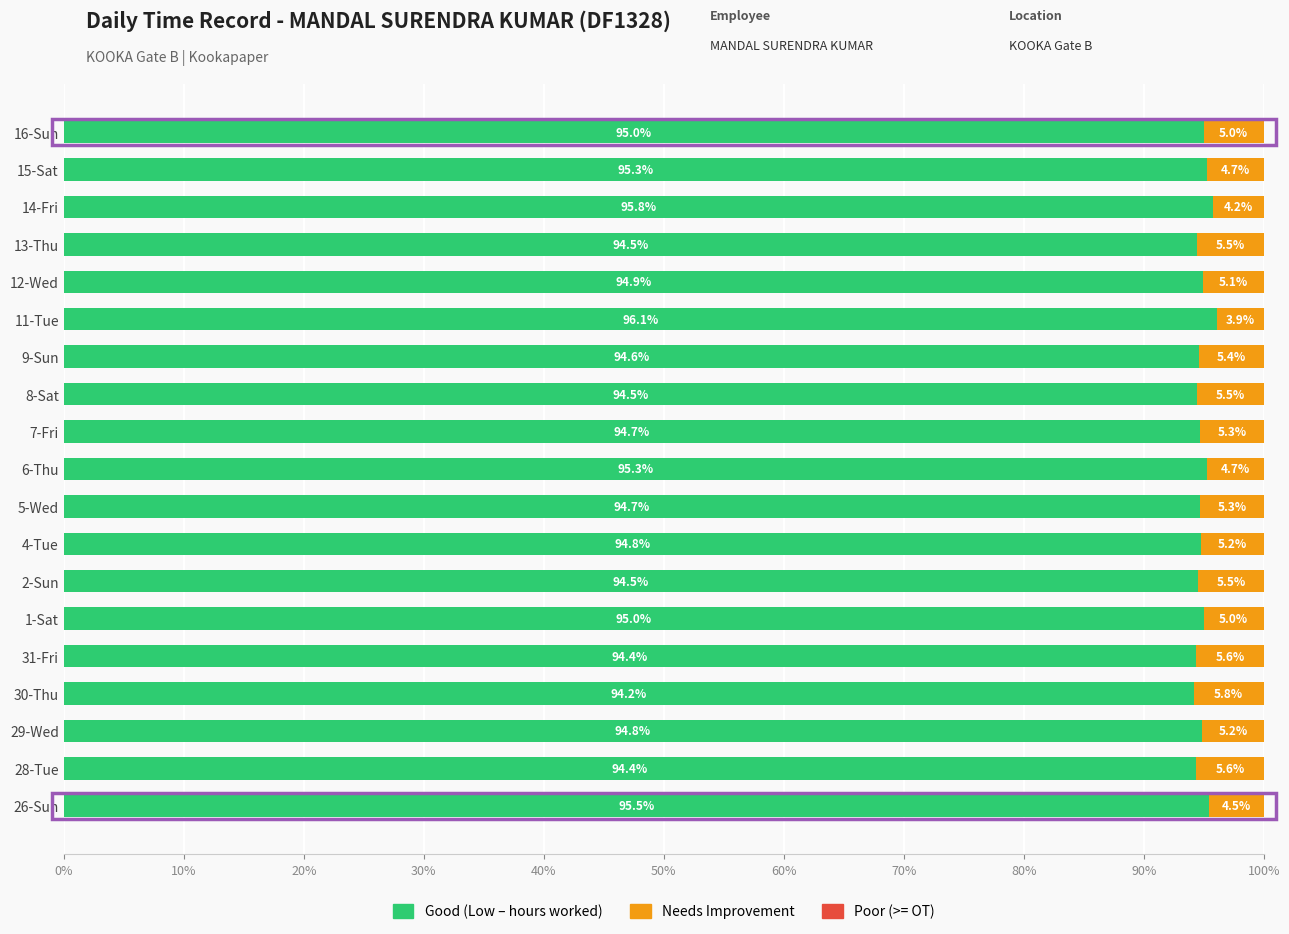

What is the total value across all series at 14-Fri?

100.0